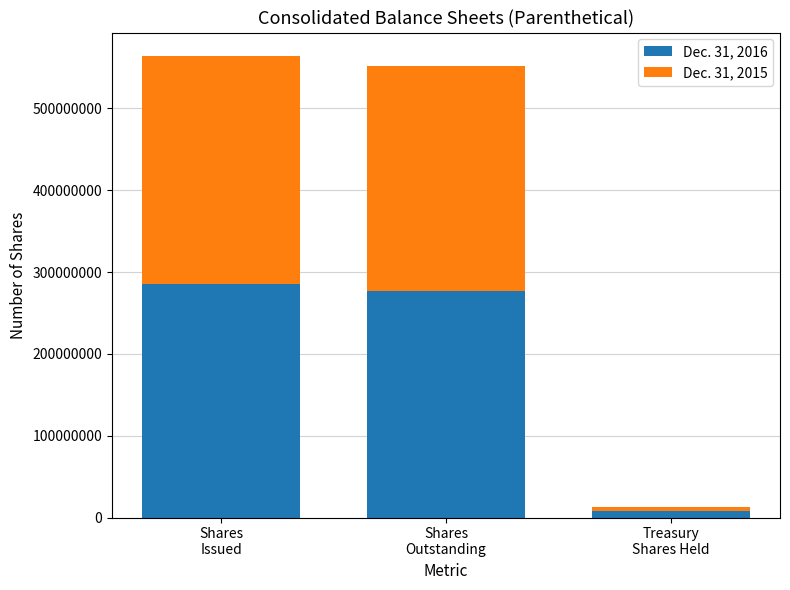

Reading left to right, what are the values for Dec. 31, 2016?

285461125	276949802	8511323